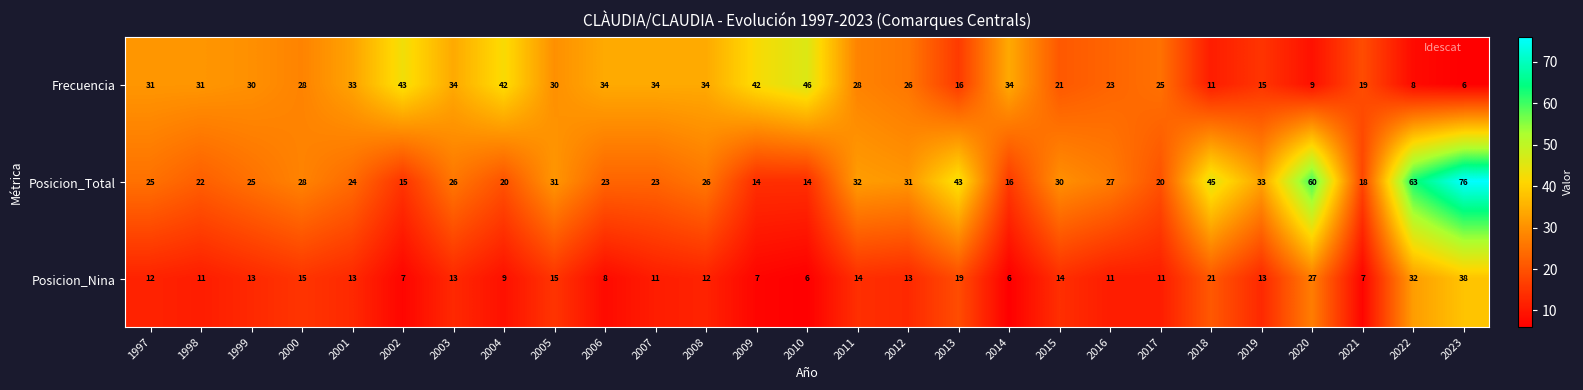

At which category does the chart reach its peak across all series?

2023